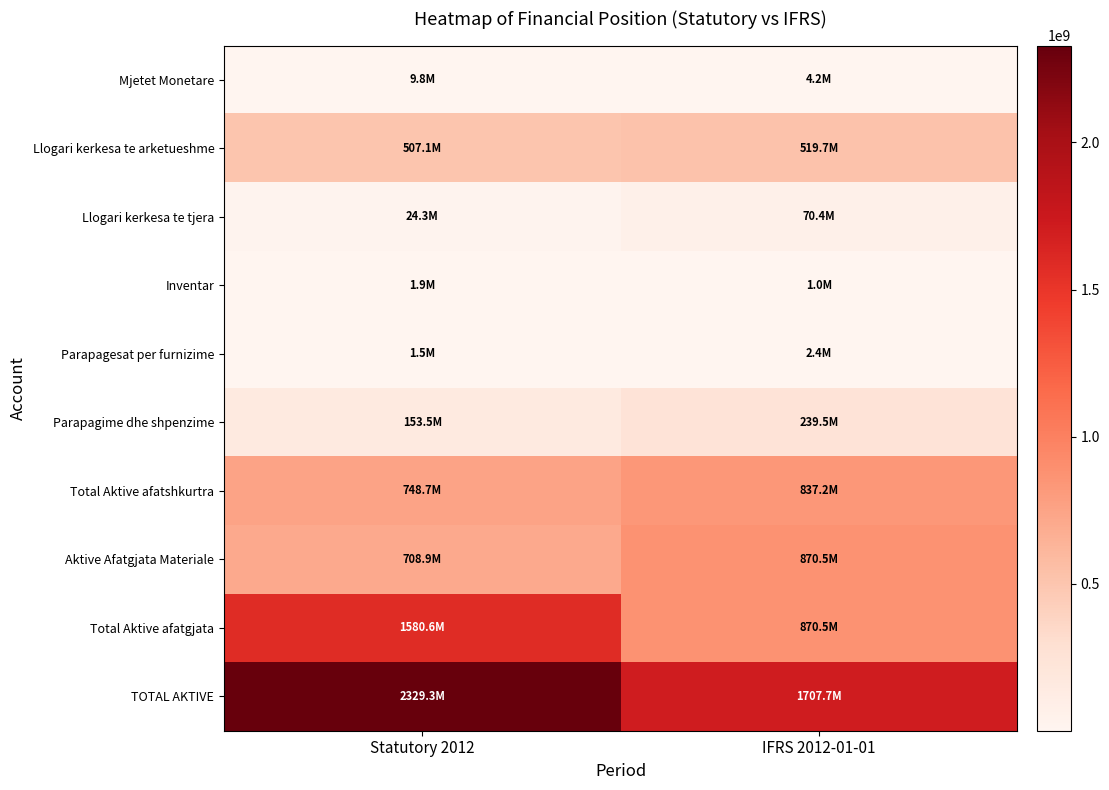

How many categories are shown in the chart?

2